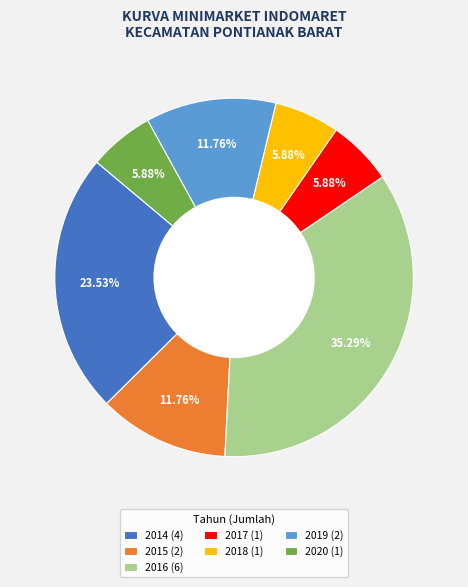

Do 2019 (2) and 2016 (6) together represent more than half of the pie?

No